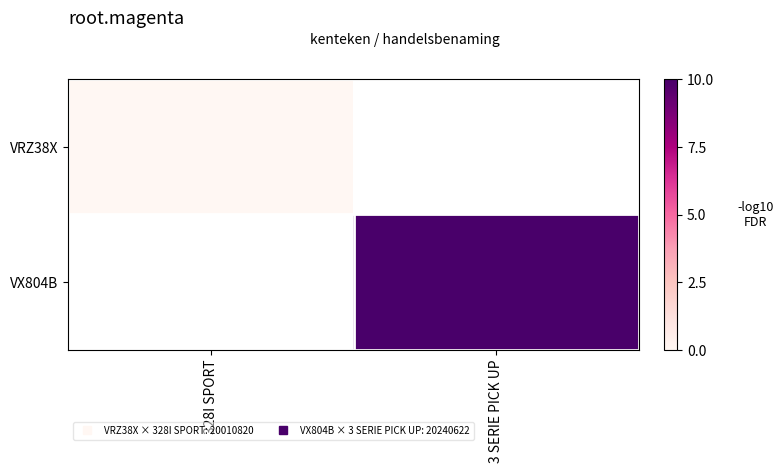

Rank the series by their maximum value, from lowest to highest.

VRZ38X, VX804B